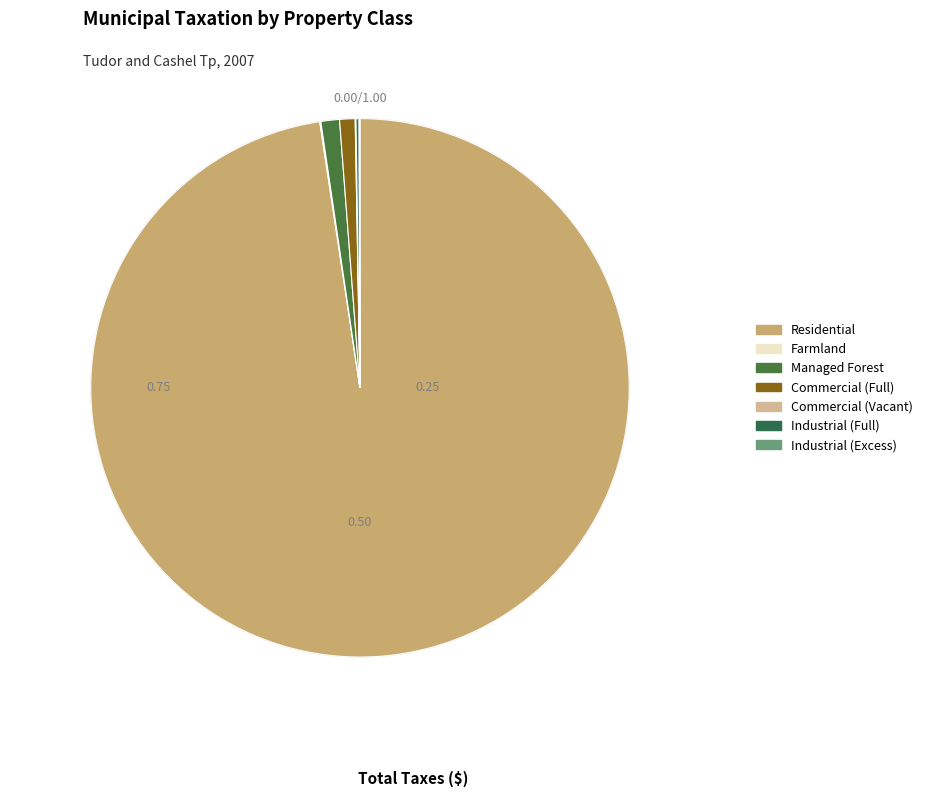

How much of the chart is everything except Residential?

2.4%